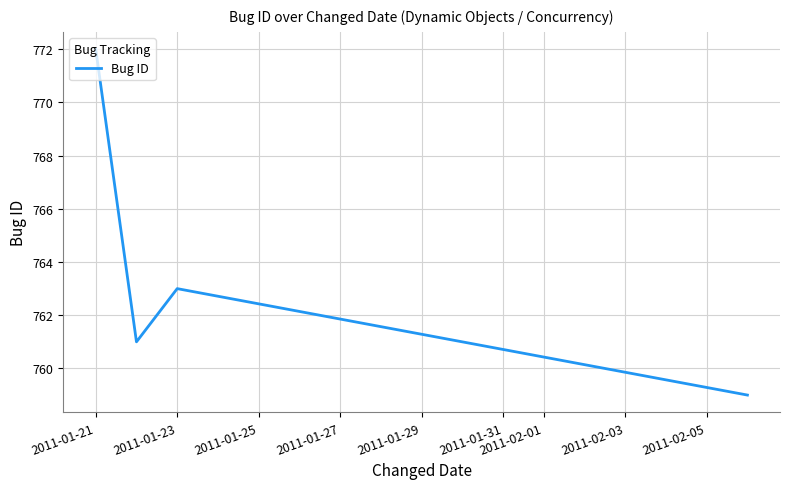

What is the average value?

764